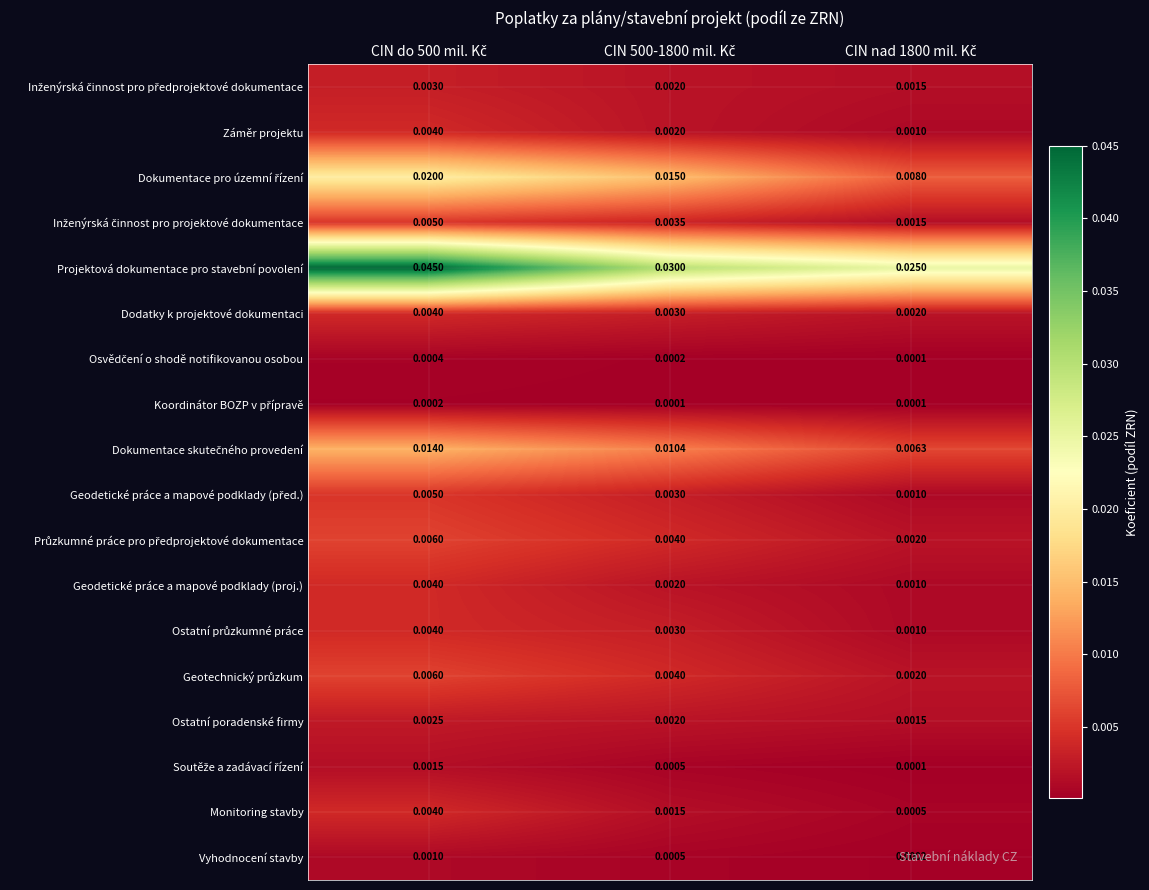

Which series has the largest total across all categories?

Projektová dokumentace pro stavební povolení